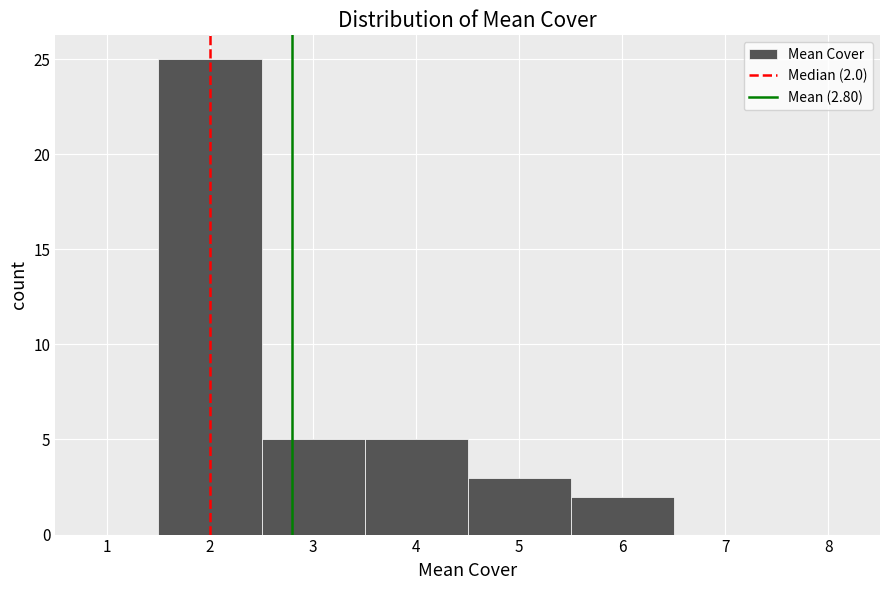

Over which range of the x-axis is the bar tallest?

1.5 to 2.5